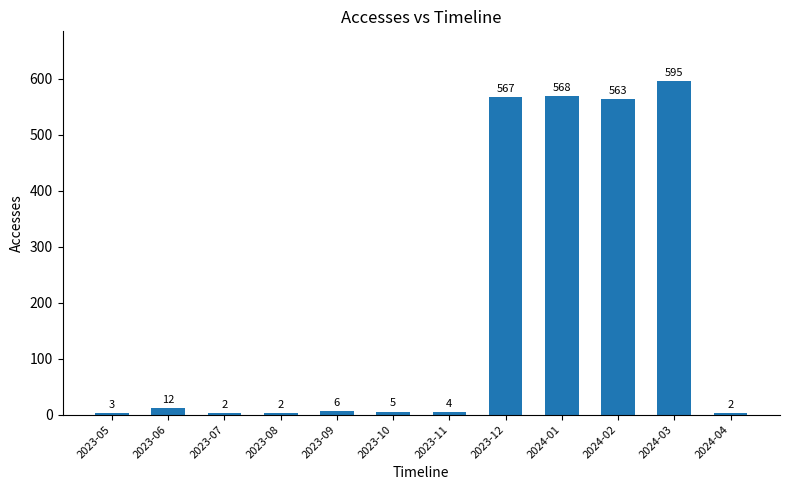

What value does the data have at 2023-05?

3